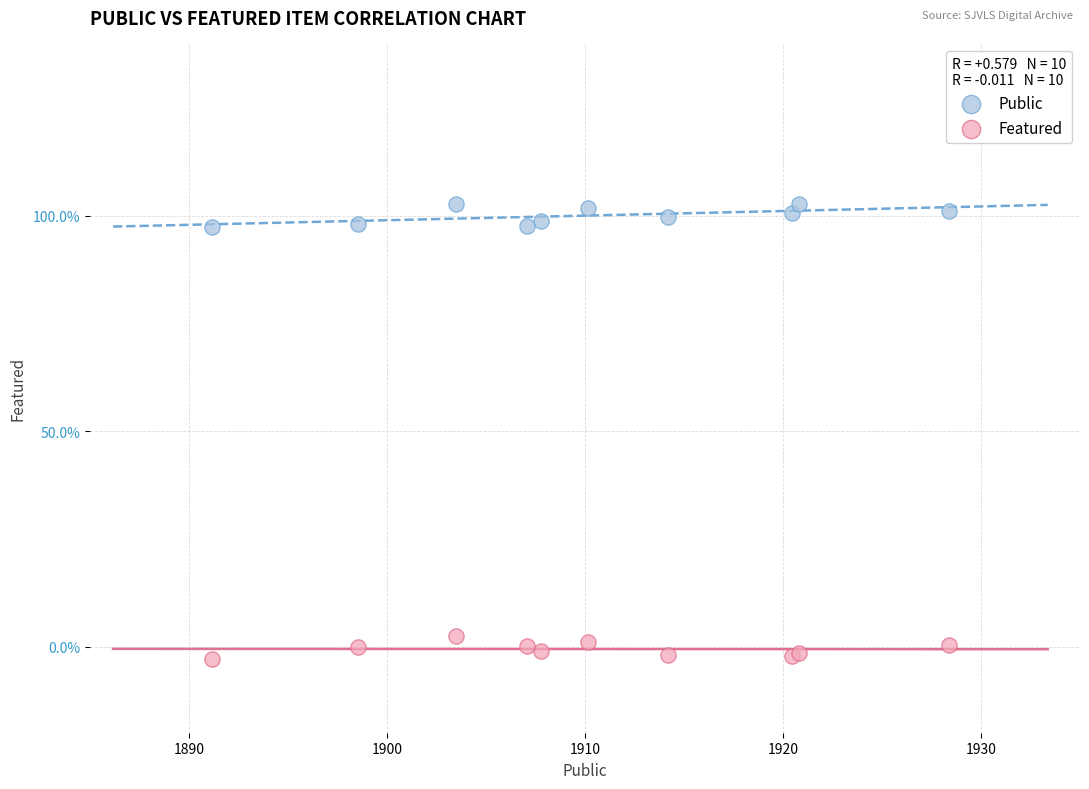

What are all the series names shown in the legend?

Public, Featured